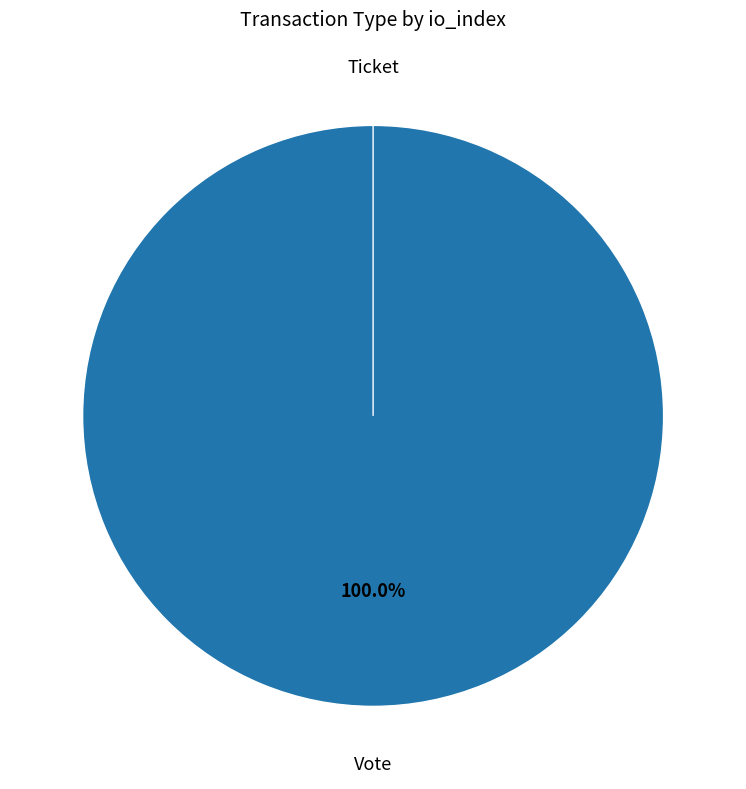

What portion of the pie excludes Ticket?

100.0%